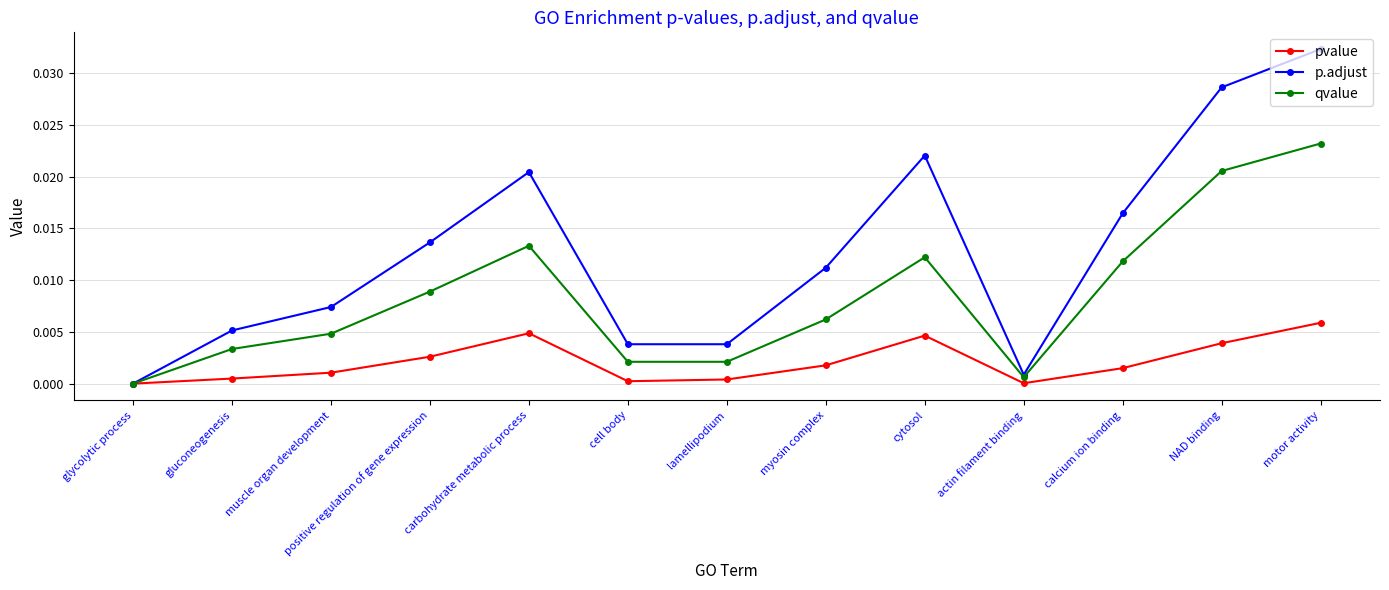

Does the chart have visible grid lines?

Yes